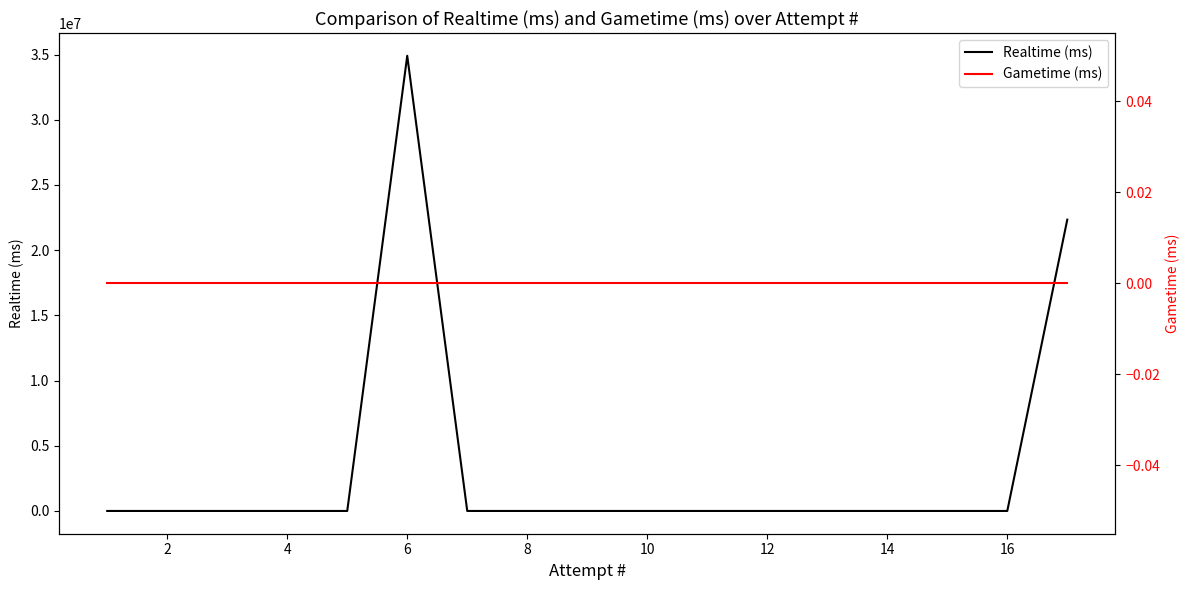

List the series in order of their peak value, highest first.

Realtime (ms), Gametime (ms)